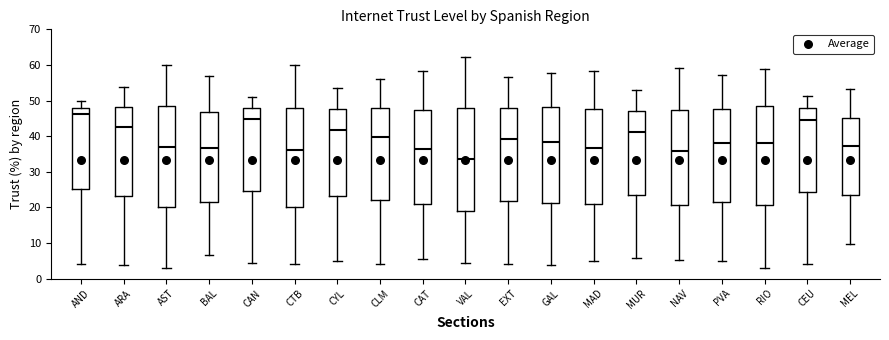

Where does the upper whisker of the box for MUR end on the y-axis? The values are not printed on the chart, so give them approximately, as read against the axis.

53